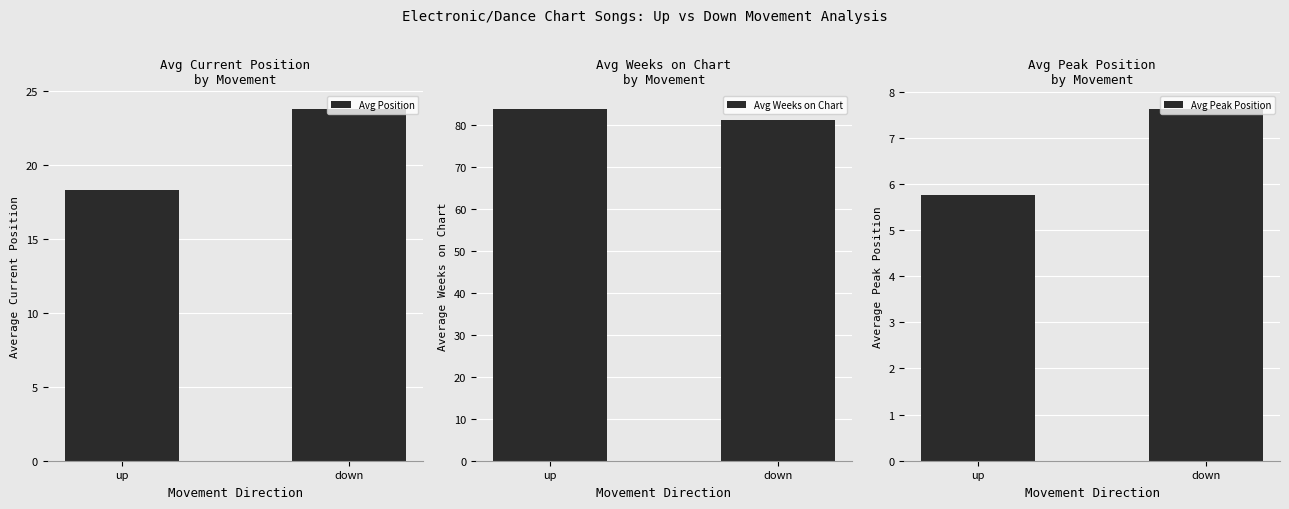

Count the number of data series in this chart.

3